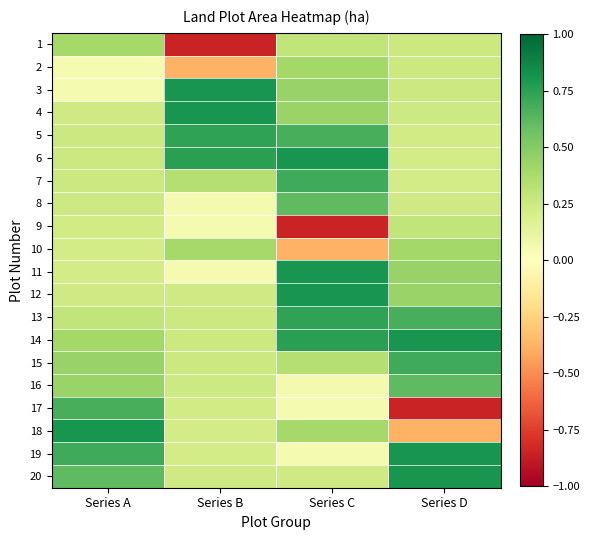

Between Series D and Series B, which is larger?

Series D